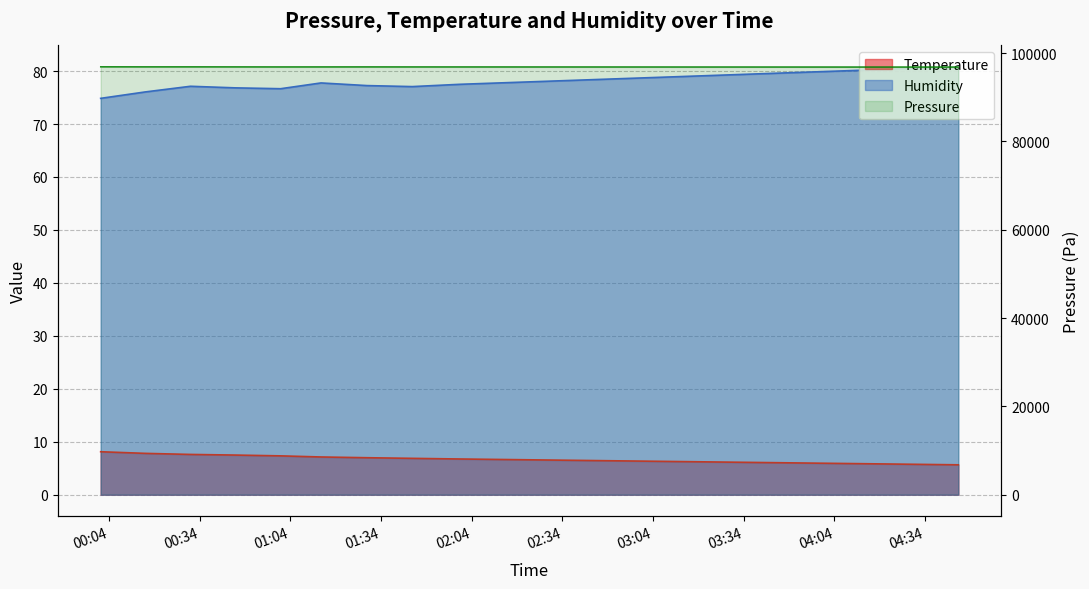

Does the chart display data point markers on the line(s)?

No